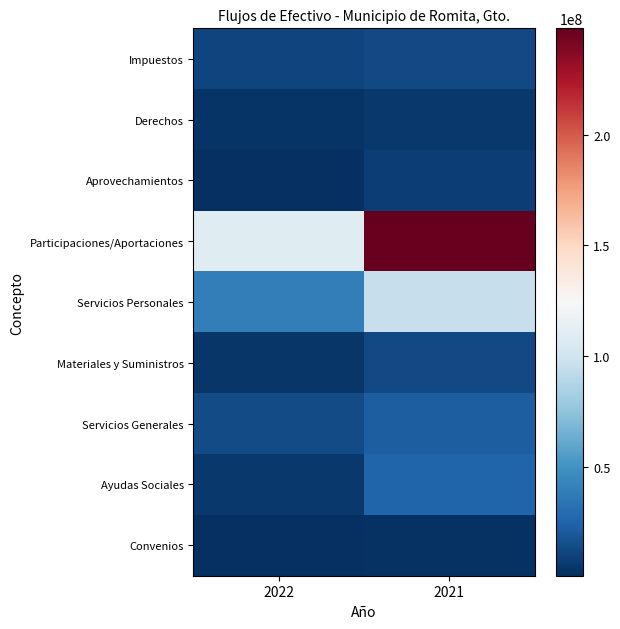

At which label does Impuestos first exceed 13185560?

2021